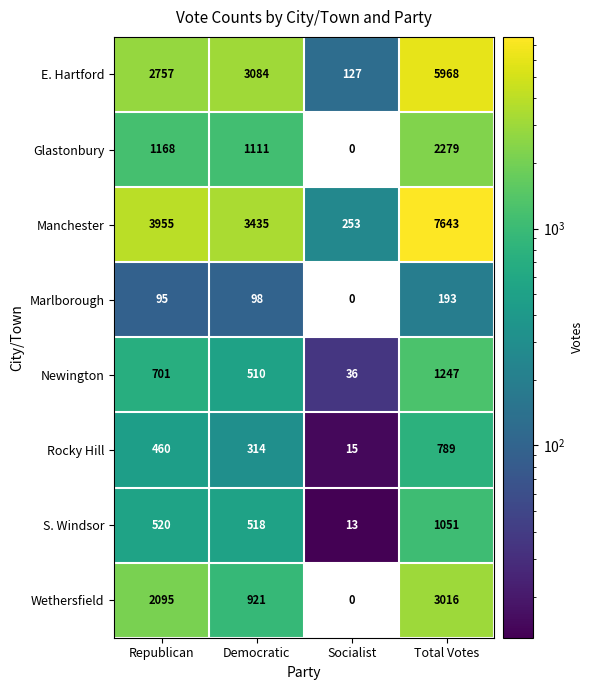

Is the value of Rocky Hill at Socialist greater than the value of Wethersfield at Socialist?

Yes